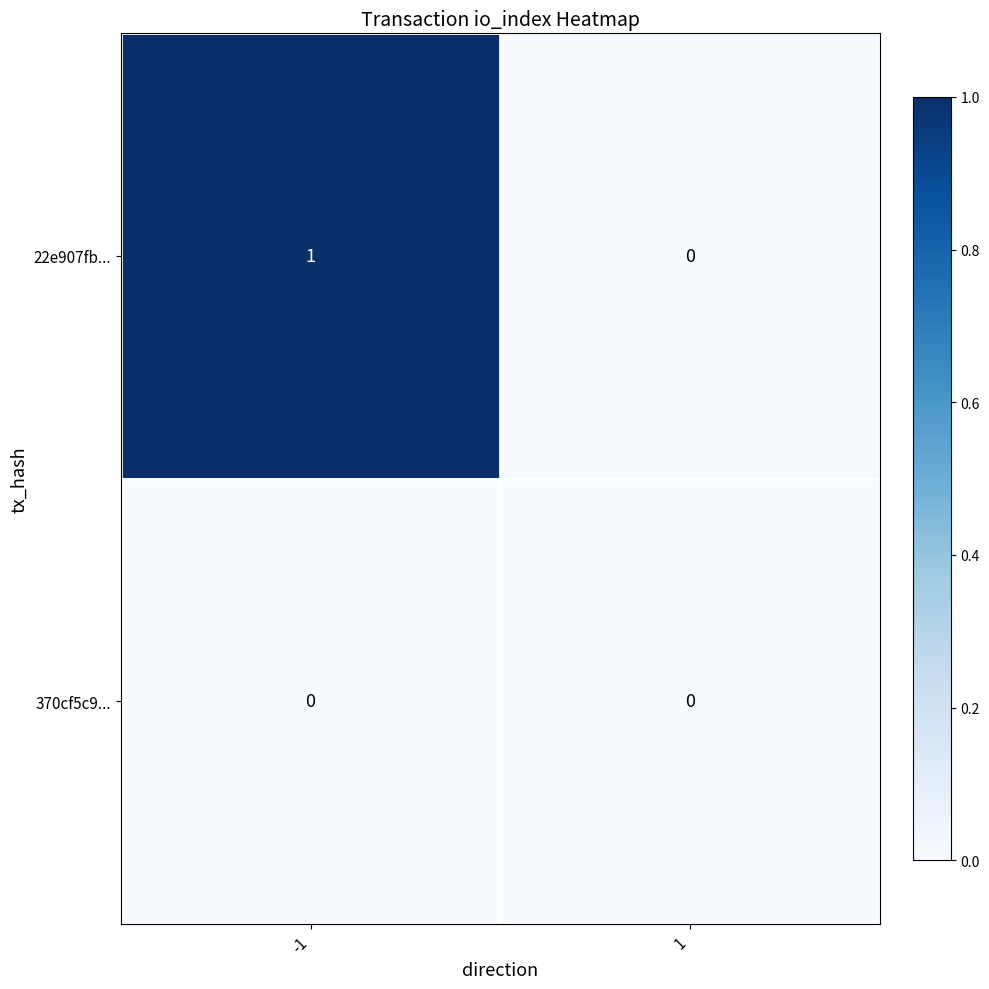

Rank the series by their average value, from lowest to highest.

370cf5c9..., 22e907fb...